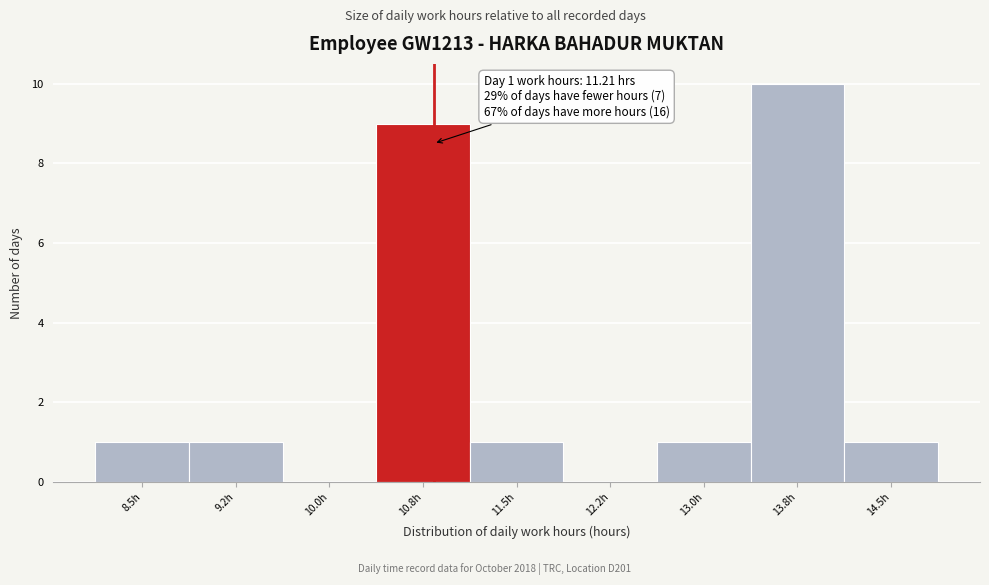

Reading right to left, list all the values displayed in this chart.

14.5h=1	13.8h=10	13.0h=1	12.2h=0	11.5h=1	10.8h=9	10.0h=0	9.2h=1	8.5h=1